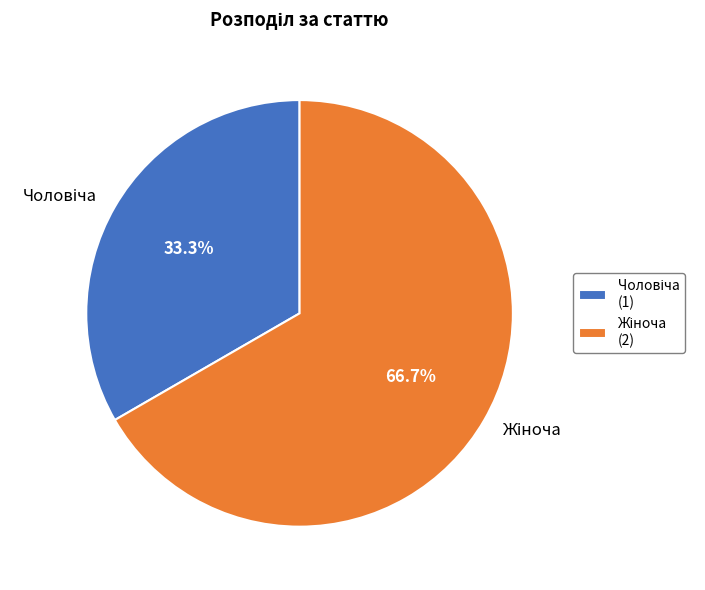

Is there any slice that represents more than half of the pie?

Yes